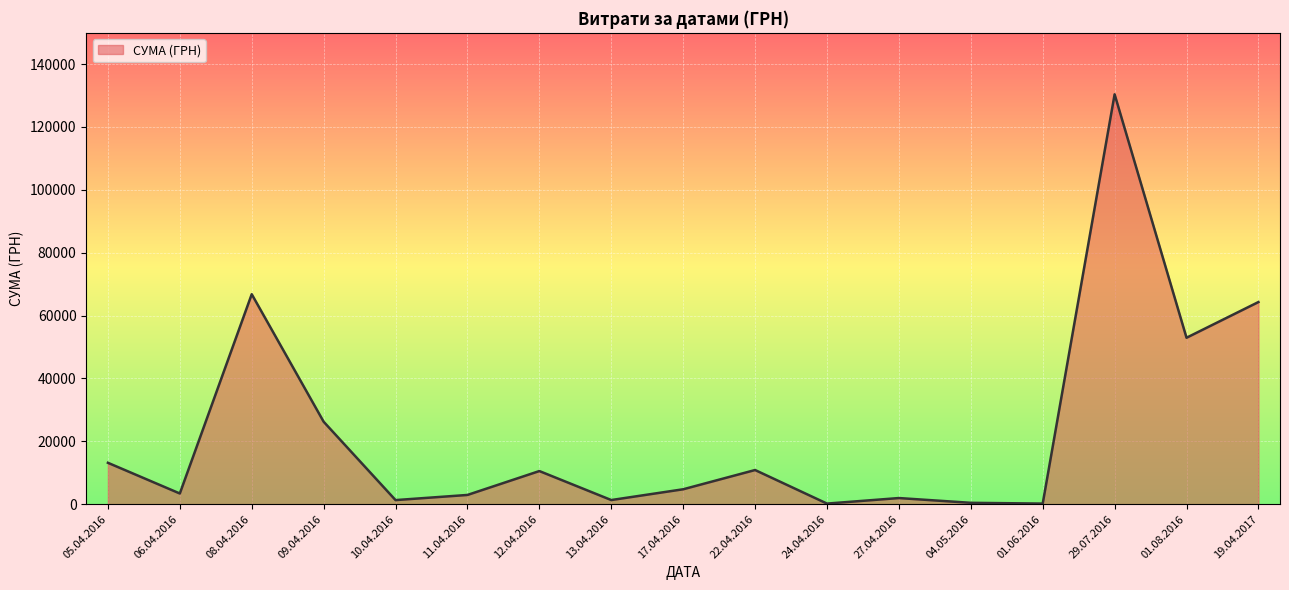

Is it true that the value at 08.04.2016 is 30702.4?

False